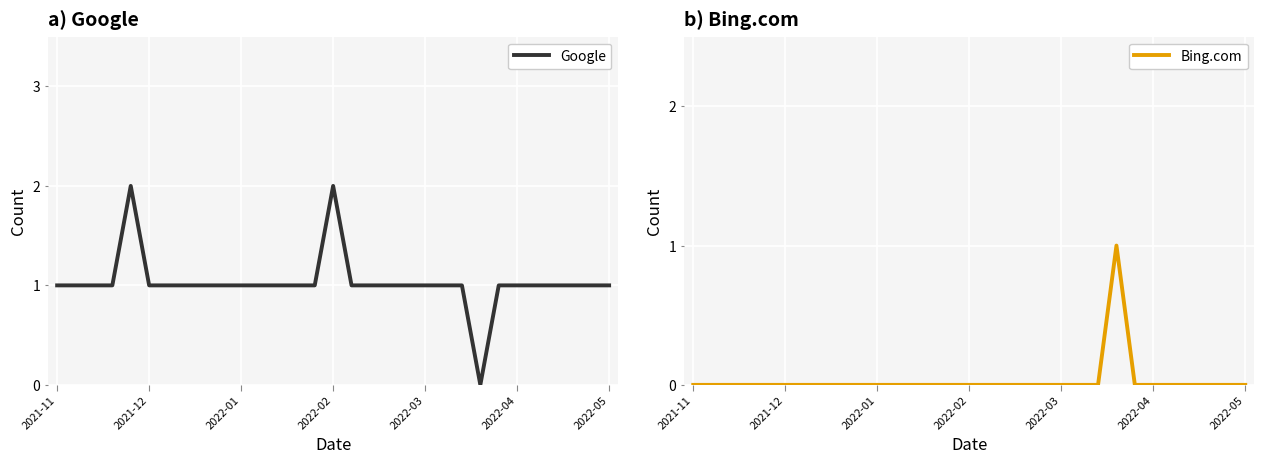

Reading left to right, what are all the values shown in this chart?

Google: 1	1	1	1	2	1	1	1	1	1	1	1	1	1	1	2	1	1	1	1	1	1	1	0	1	1	1	1	1	1	1
Bing.com: 0	0	0	0	0	0	0	0	0	0	0	0	0	0	0	0	0	0	0	0	0	0	0	1	0	0	0	0	0	0	0